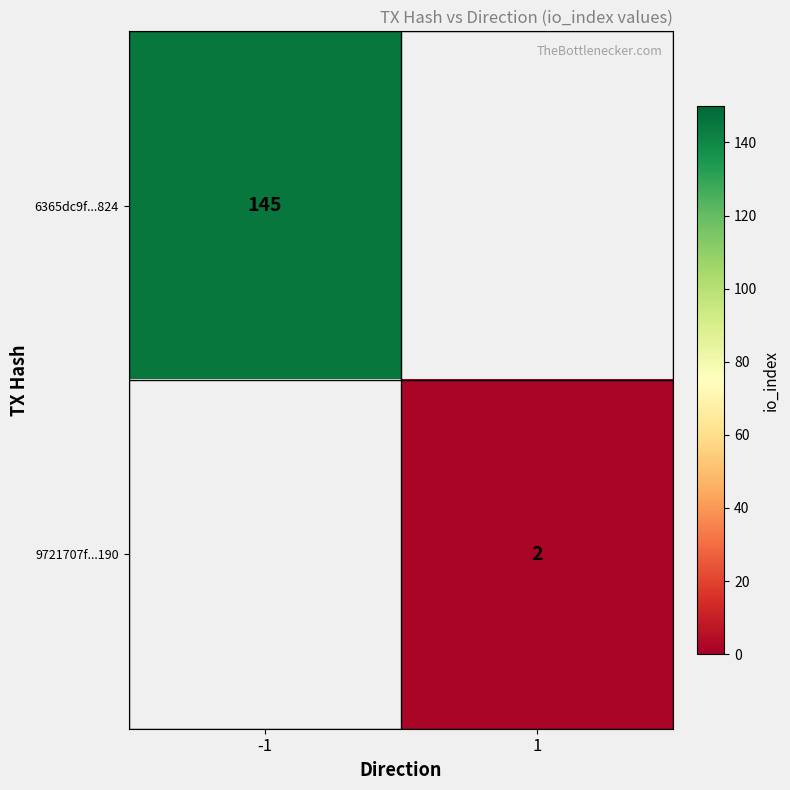

Is the value of 9721707f...190 at 1 greater than the value of 6365dc9f...824 at -1?

No